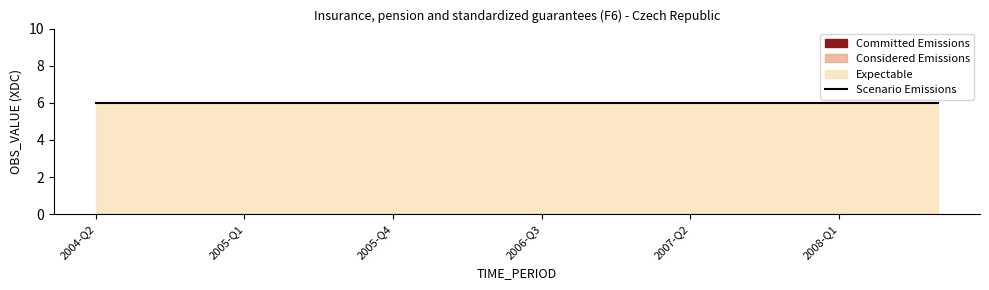

List the series in order of their peak value, lowest first.

Committed Emissions, Considered Emissions, Expectable, Scenario Emissions